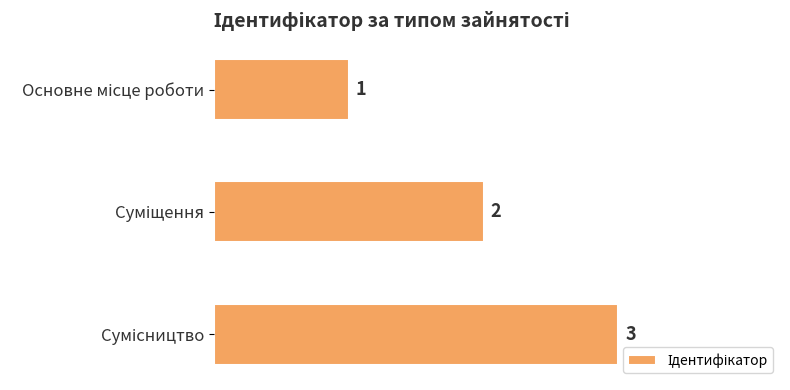

What is the maximum value shown in the chart?

3